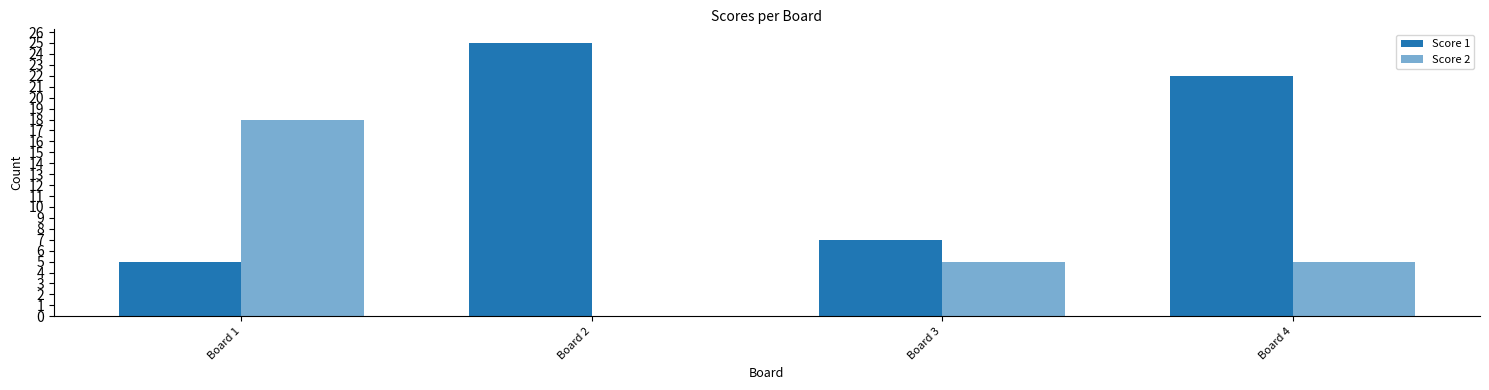

How many series are shown in this chart?

2